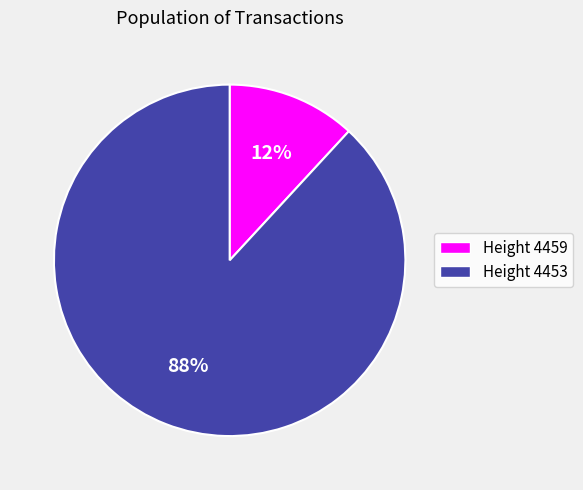

Count the number of slices in the pie.

2